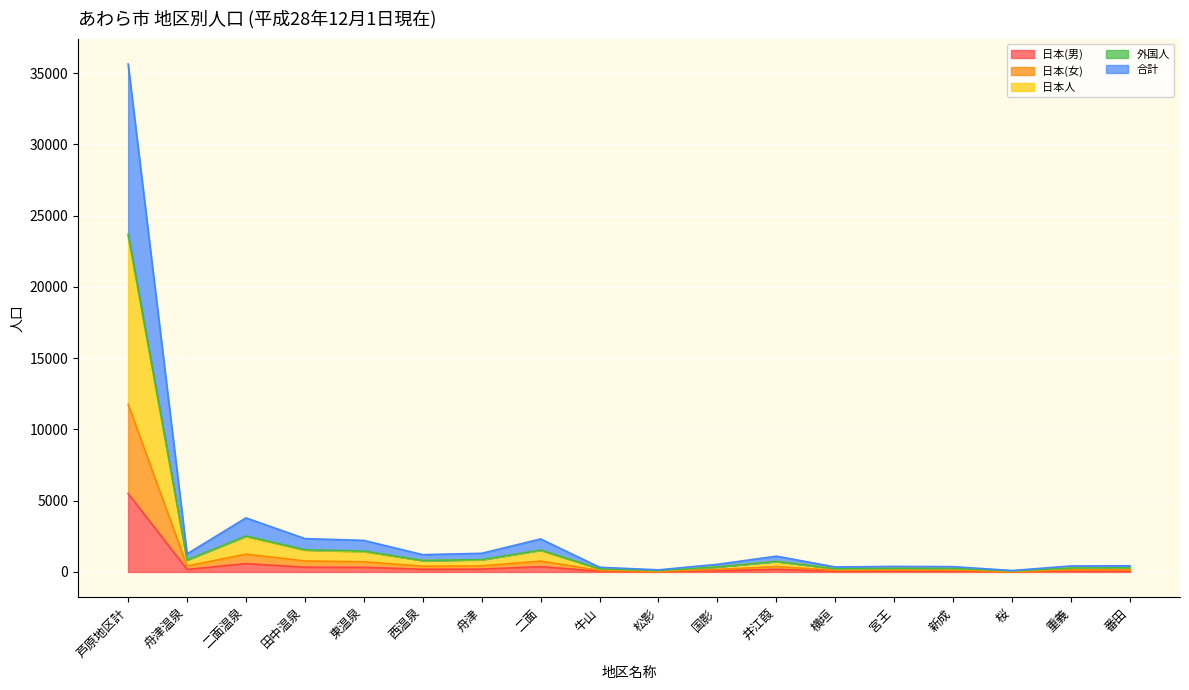

True or false: 日本(男) has more than 1 interior local peaks.

True